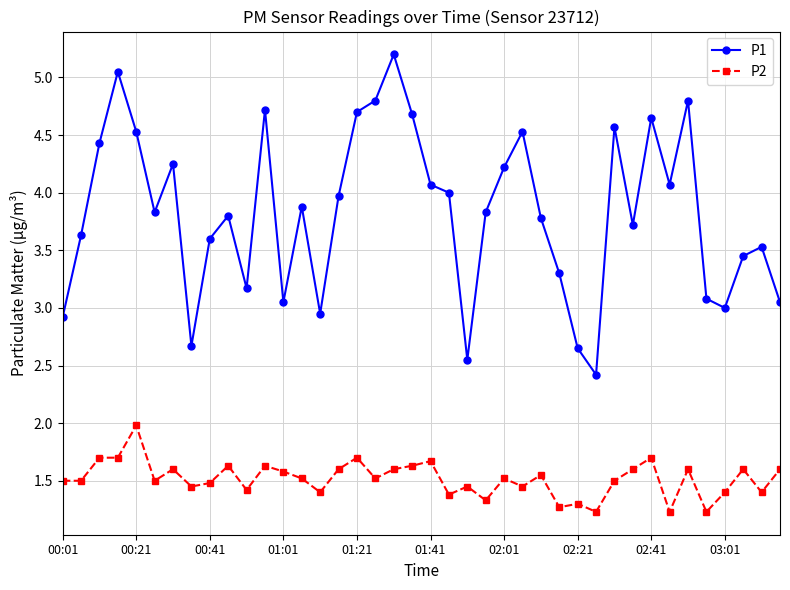

True or false: P2 has more than 1 points higher than both neighbors.

True